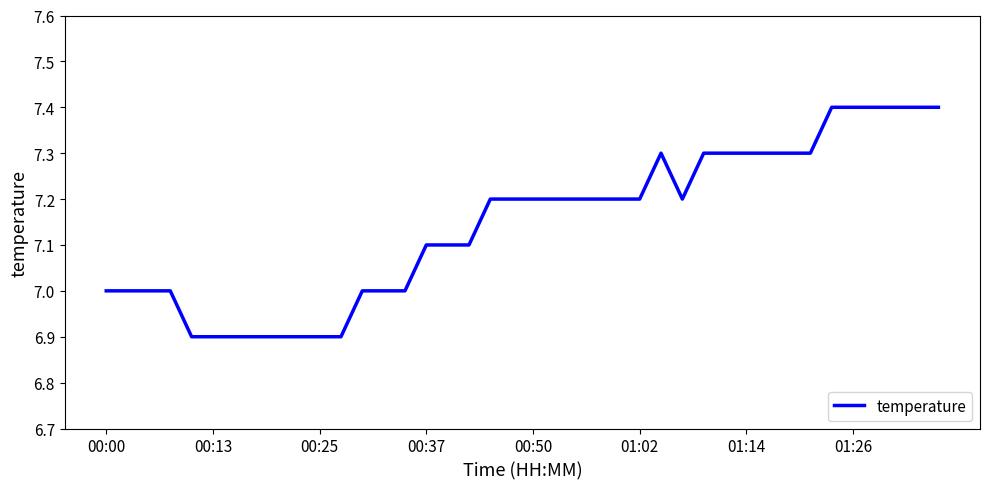

What is the difference between the maximum and minimum values?

0.5